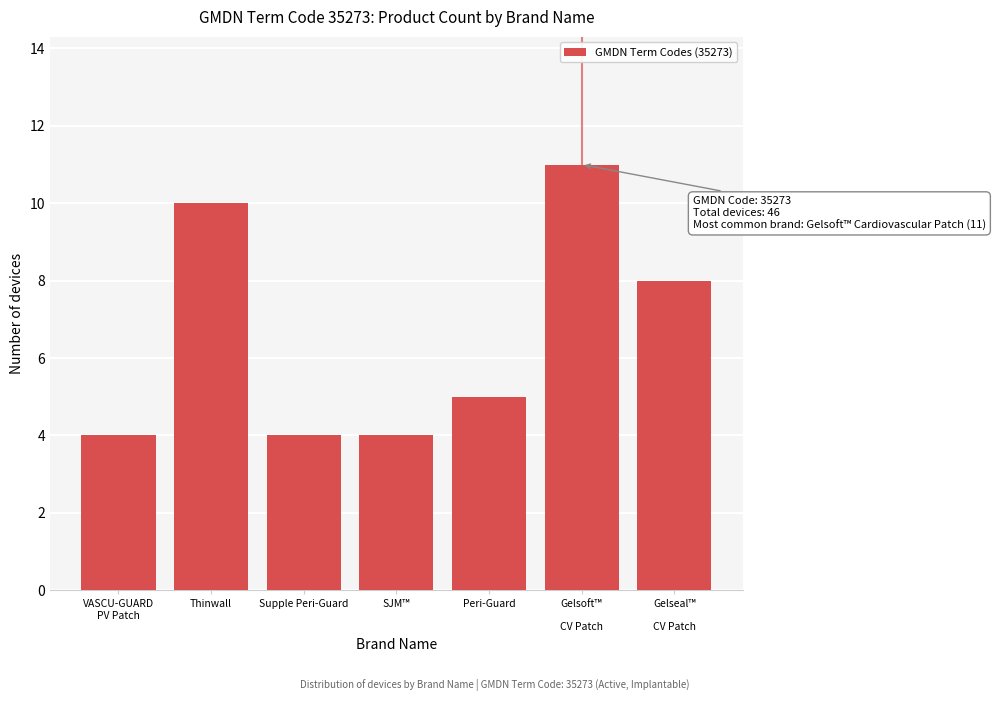

Reading left to right, what are all the values shown in this chart?

4	10	4	4	5	11	8